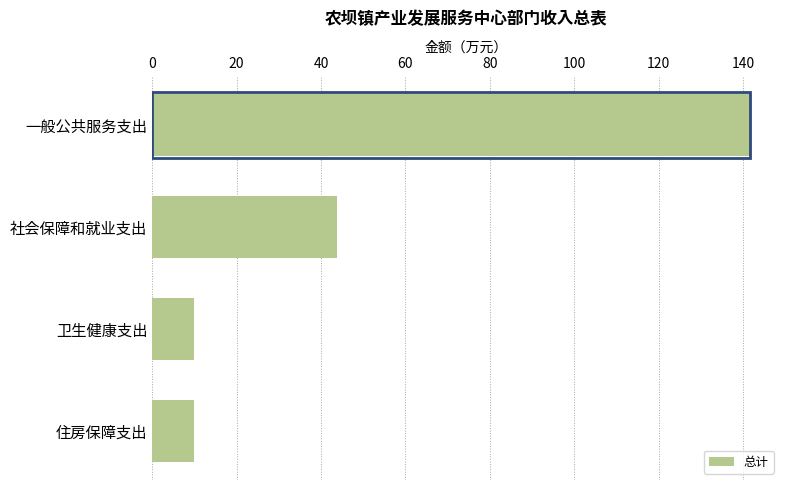

Reading bottom to top, list all the values displayed in this chart.

9.9	9.9	43.7	141.6